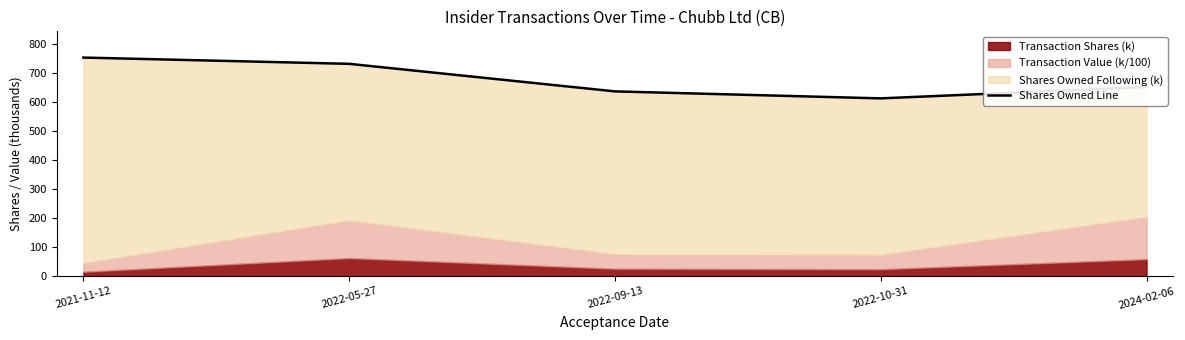

What is the label of the 4th point from the left?

2022-10-31